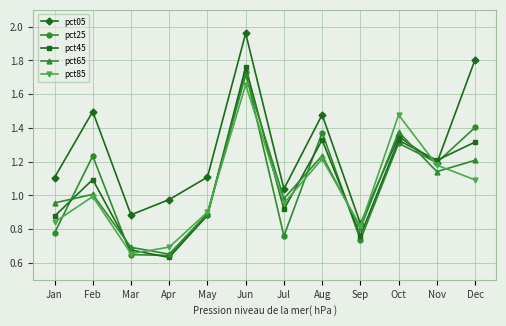

How many times do pct45 and pct05 cross each other?

2